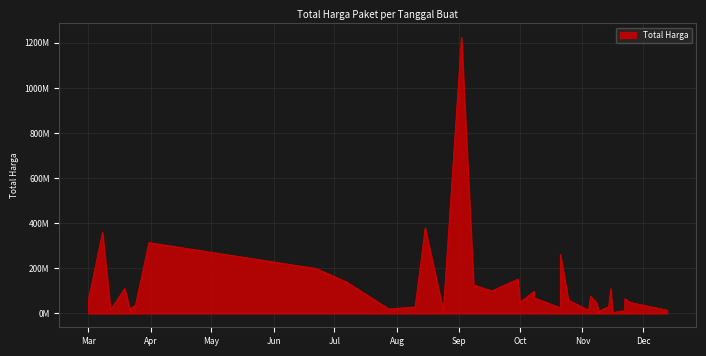

At which label does the data first exceed 48140000?

2